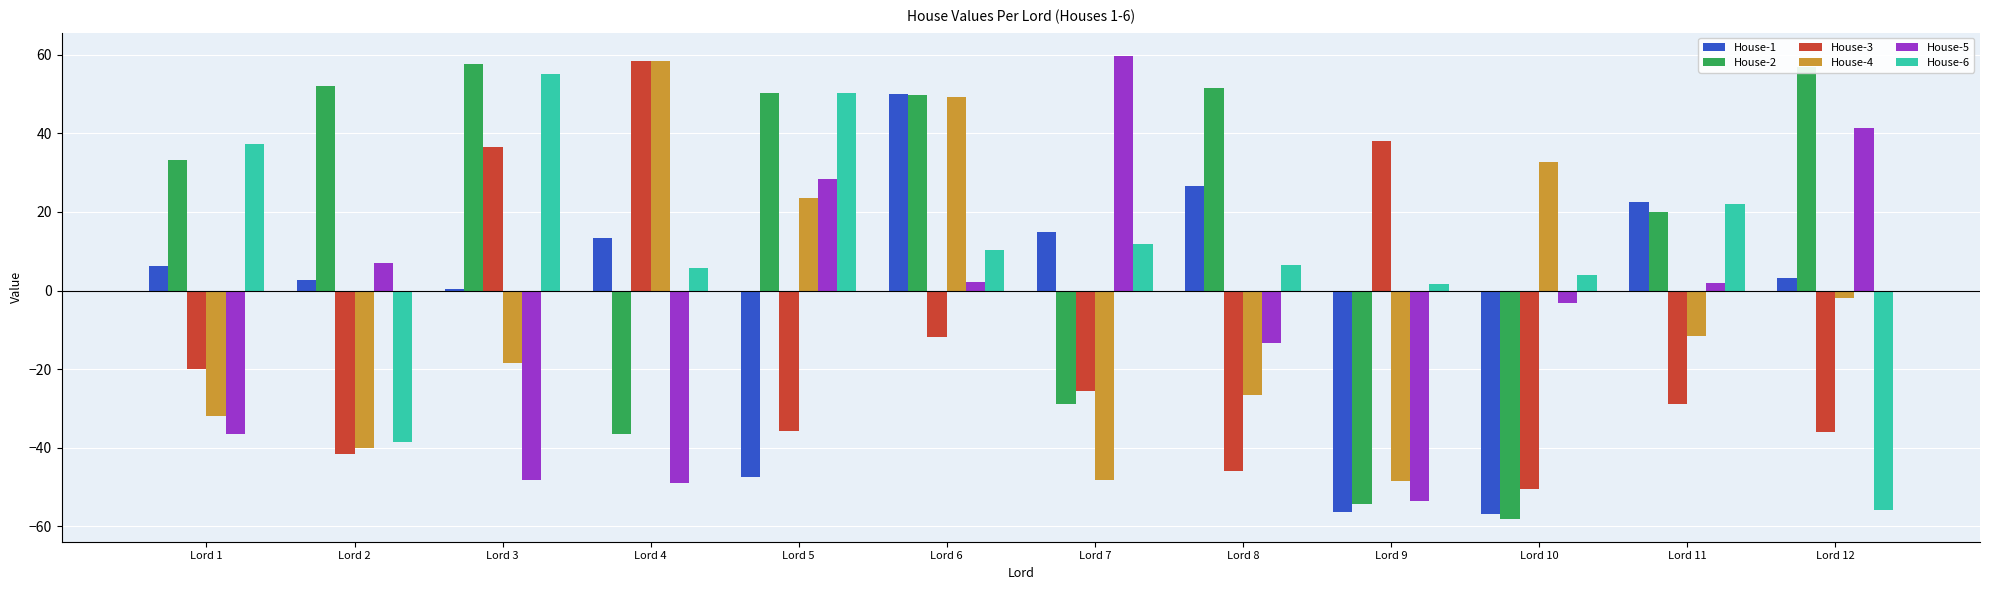

What is the sum of the House-6 values at Lord 8 and Lord 11?

28.6